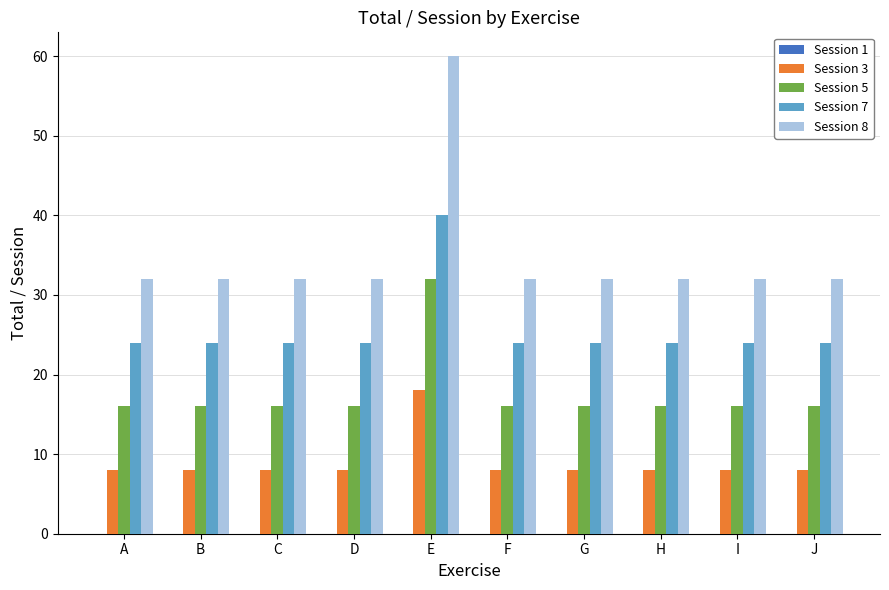

Which series has the largest total across all categories?

Session 8